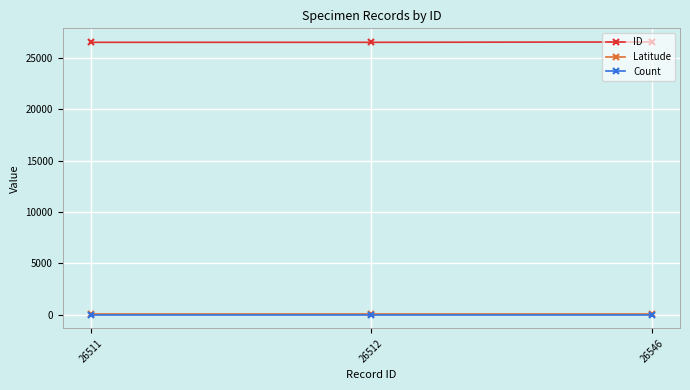

Does the chart display data point markers on the line(s)?

Yes